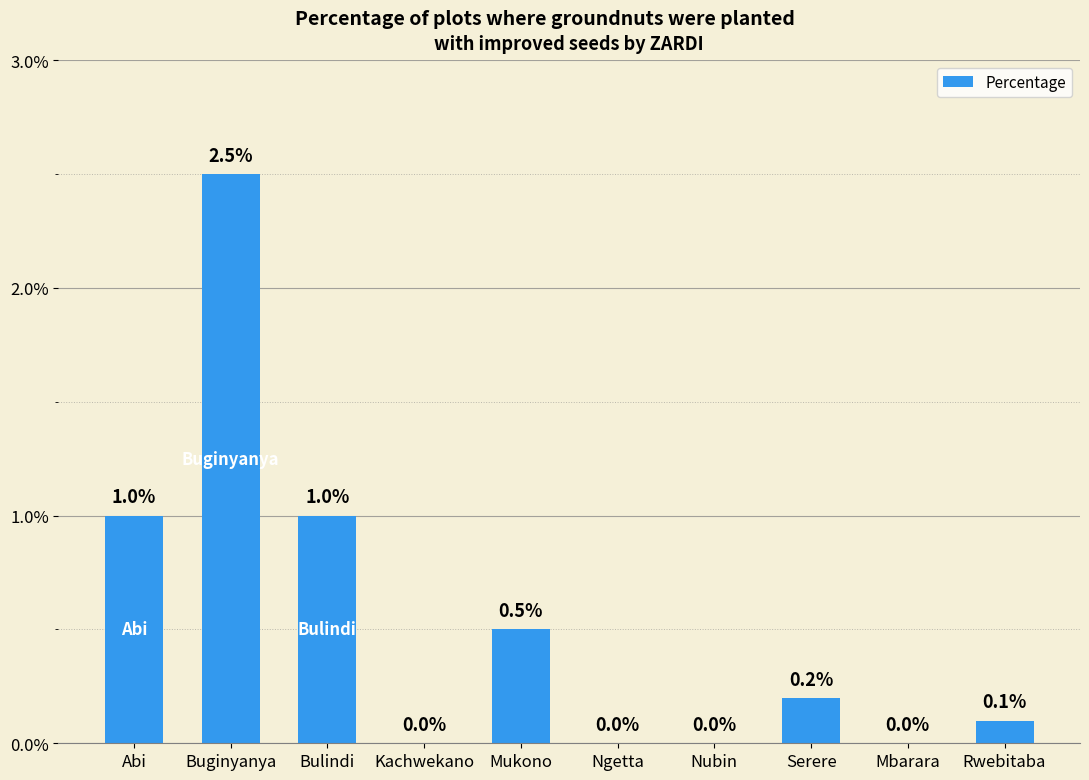

Reading right to left, what are all the values shown in this chart?

Rwebitaba=0.1	Mbarara=0.0	Serere=0.2	Nubin=0.0	Ngetta=0.0	Mukono=0.5	Kachwekano=0.0	Bulindi=1.0	Buginyanya=2.5	Abi=1.0